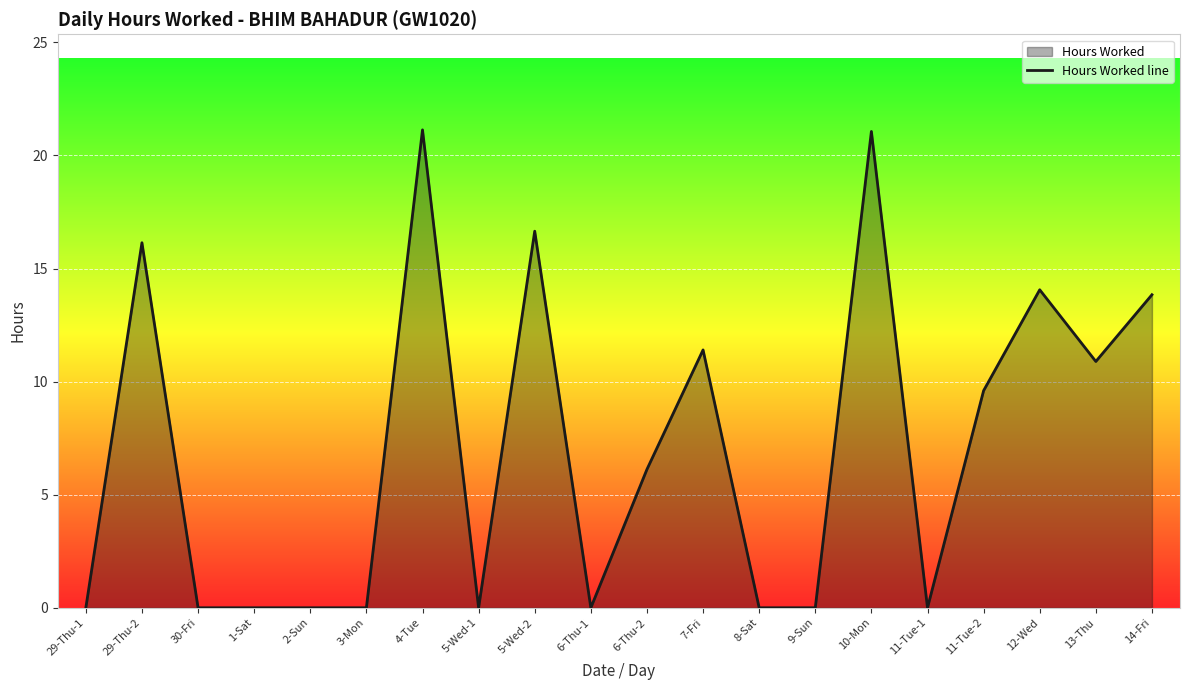

Reading left to right, extract all data points from this chart.

29-Thu-1=0.0	29-Thu-2=16.1	30-Fri=0.0	1-Sat=0.0	2-Sun=0.0	3-Mon=0.0	4-Tue=21.1	5-Wed-1=0.0	5-Wed-2=16.6	6-Thu-1=0.0	6-Thu-2=6.1	7-Fri=11.4	8-Sat=0.0	9-Sun=0.0	10-Mon=21.1	11-Tue-1=0.0	11-Tue-2=9.6	12-Wed=14.1	13-Thu=10.9	14-Fri=13.8